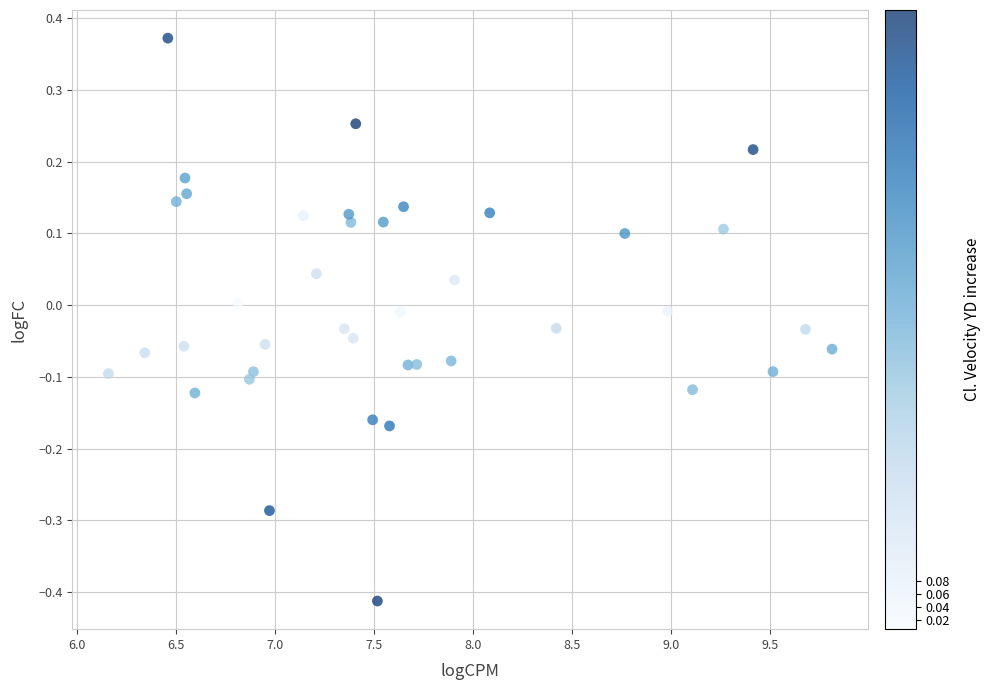

What is the range of X values (max minus min)?

3.7